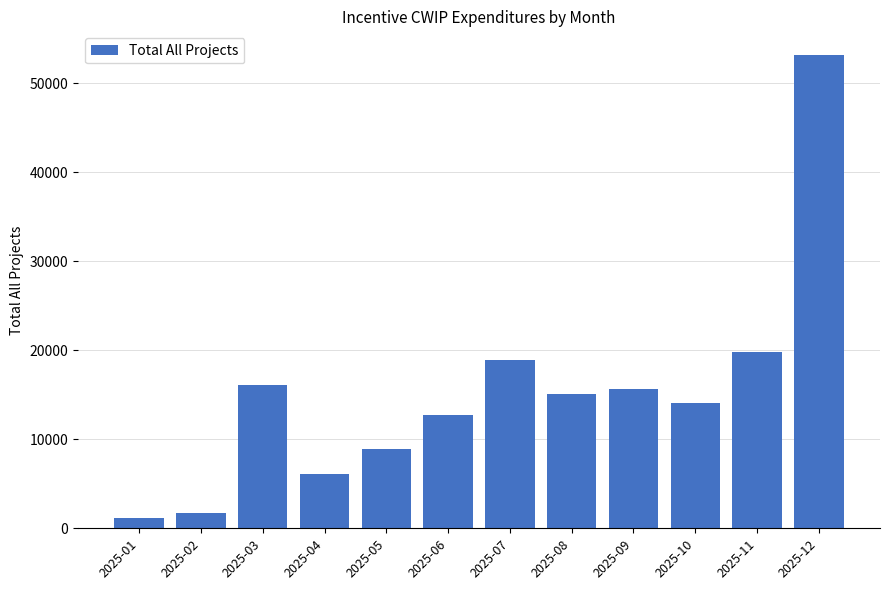

What is the value of the 6th bar from the left?

12766.4